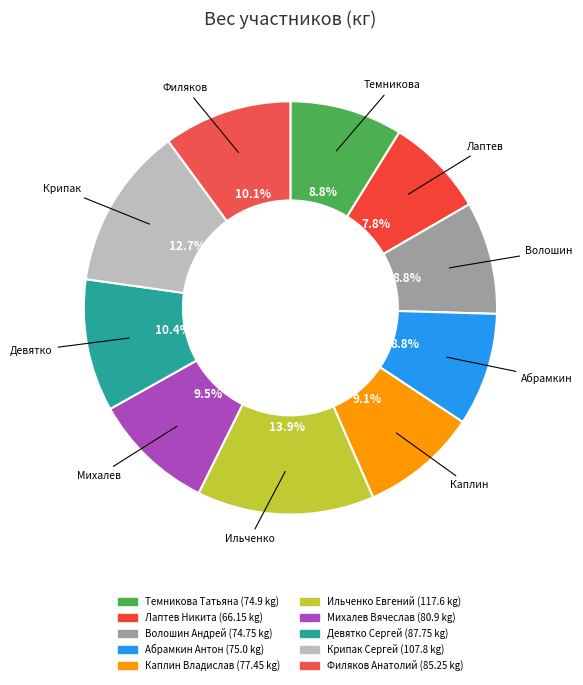

Count the number of slices in the pie.

10